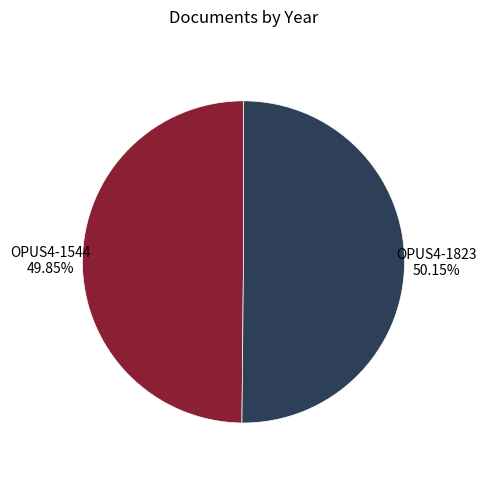

Is there any slice that represents more than half of the pie?

Yes